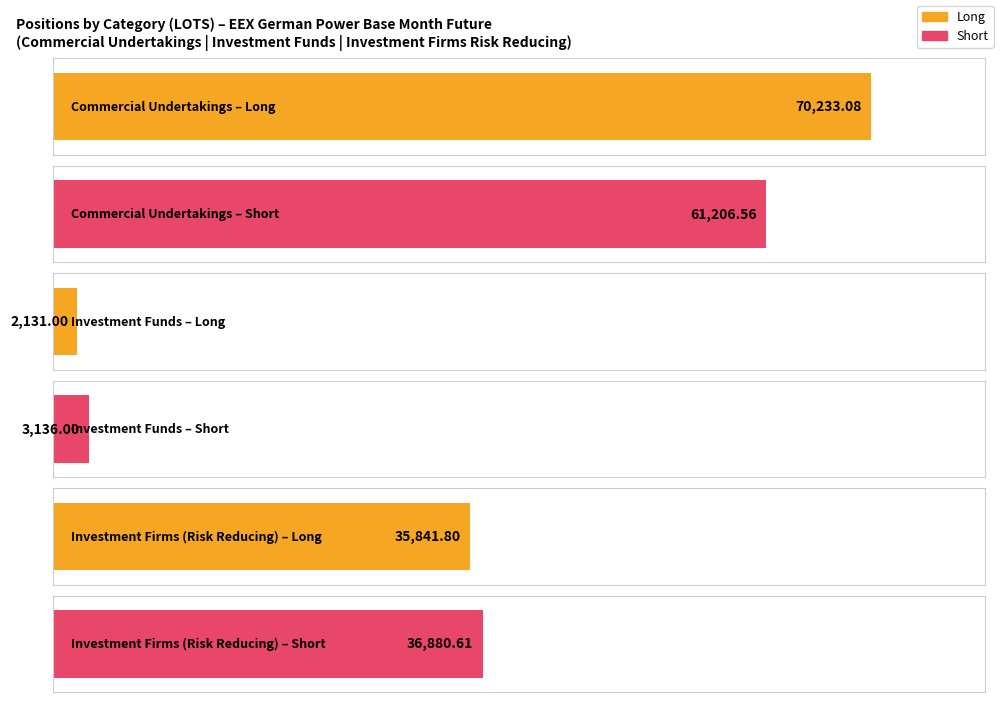

Reading left to right, what are all the values shown in this chart?

Long: 70233.1	2131.0	35841.8
Short: 61206.6	3136.0	36880.6